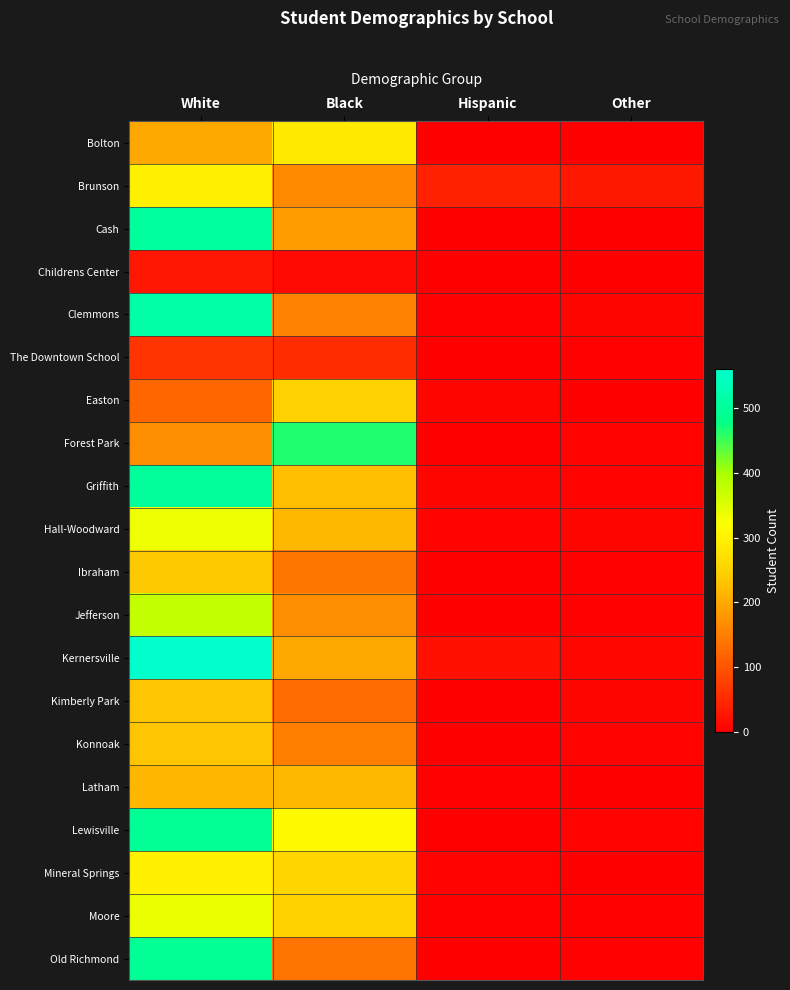

Which series changed the most between White and Black?

Clemmons